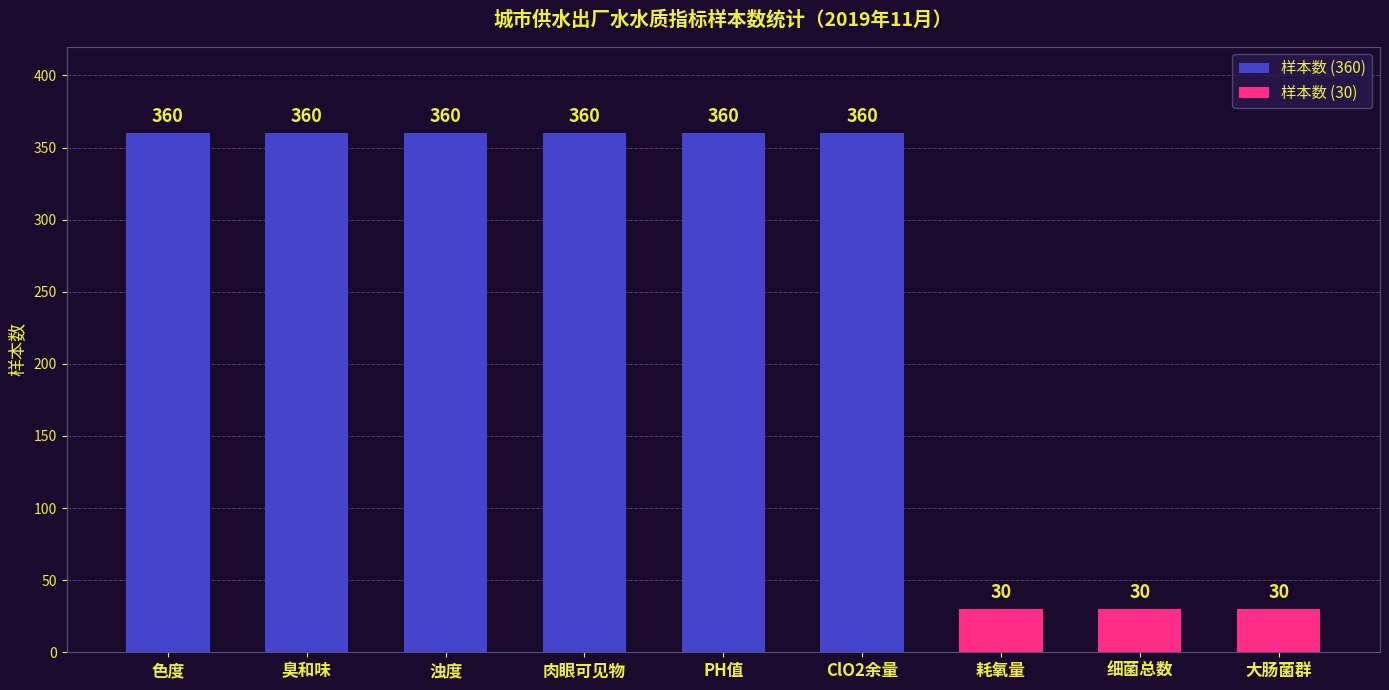

The value at 细菌总数 is 44. True or false?

False